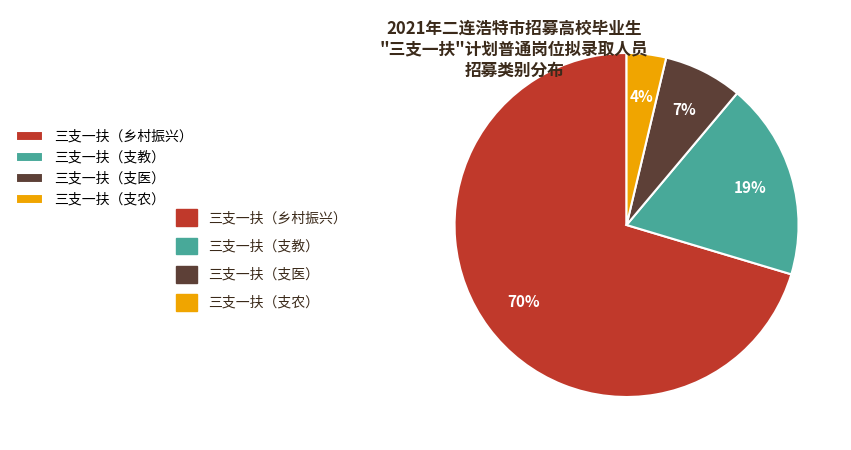

Is there any slice that represents more than half of the pie?

Yes